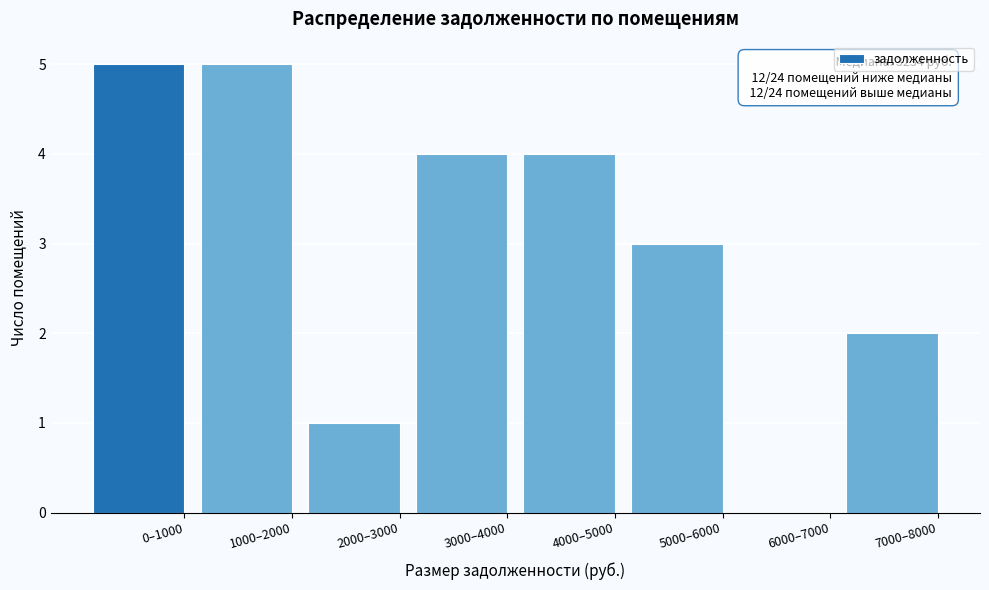

Reading left to right, list all the values displayed in this chart.

0–1000=5	1000–2000=5	2000–3000=1	3000–4000=4	4000–5000=4	5000–6000=3	6000–7000=0	7000–8000=2